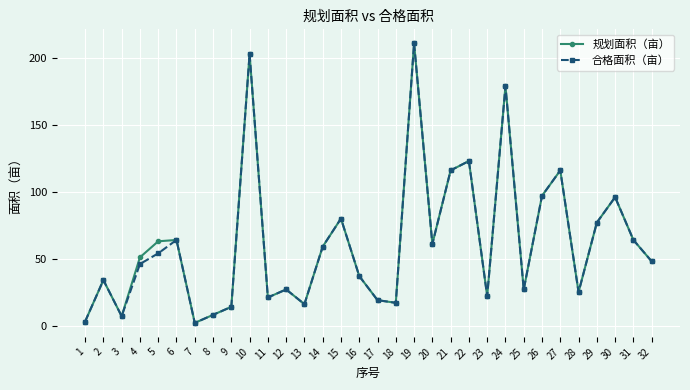

What is the total value across all series at 25?

54